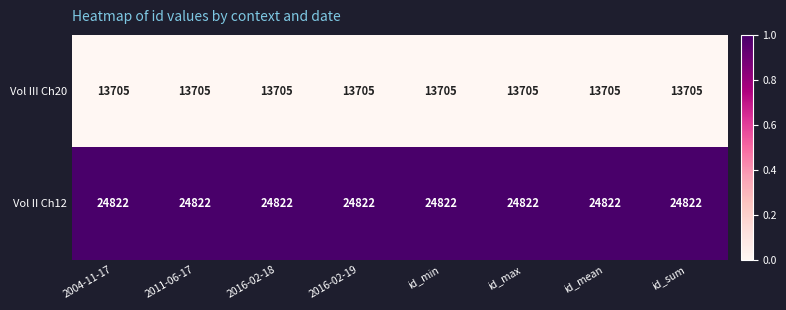

List the series in order of their peak value, highest first.

Vol II Ch12, Vol III Ch20